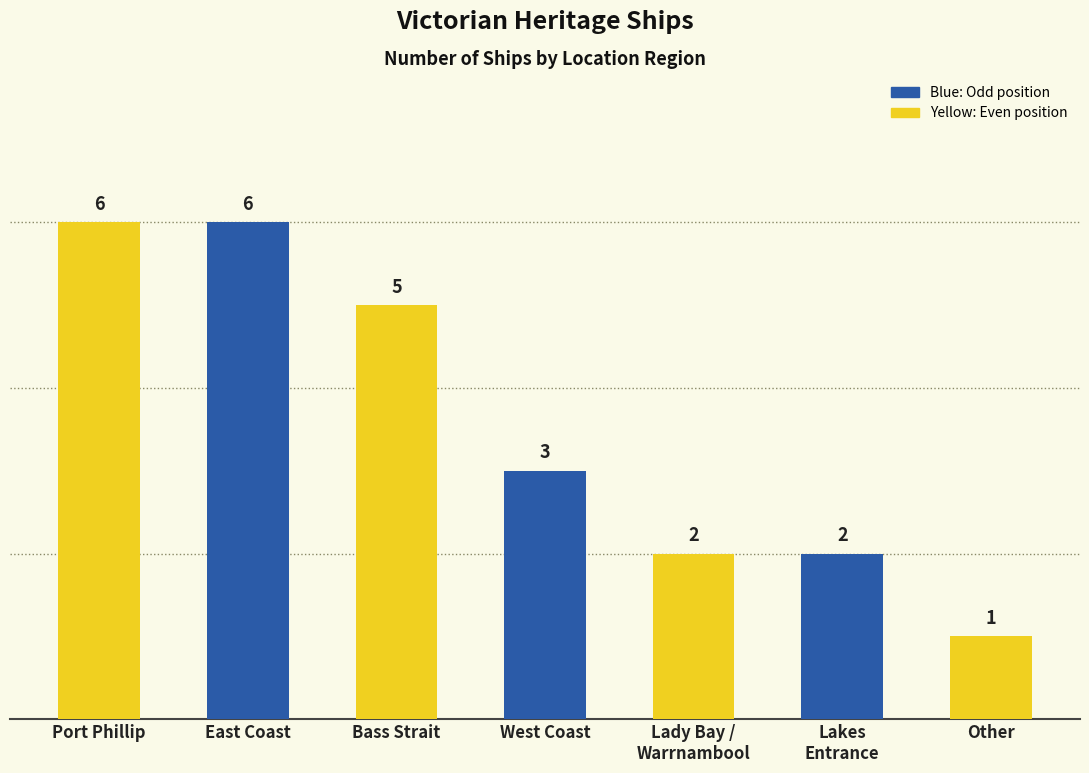

What is the change in value from Port Phillip to West Coast?

-3